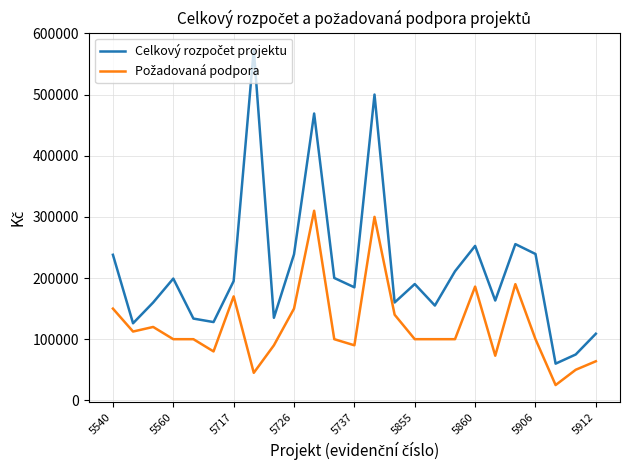

What is the smallest value displayed?

25000